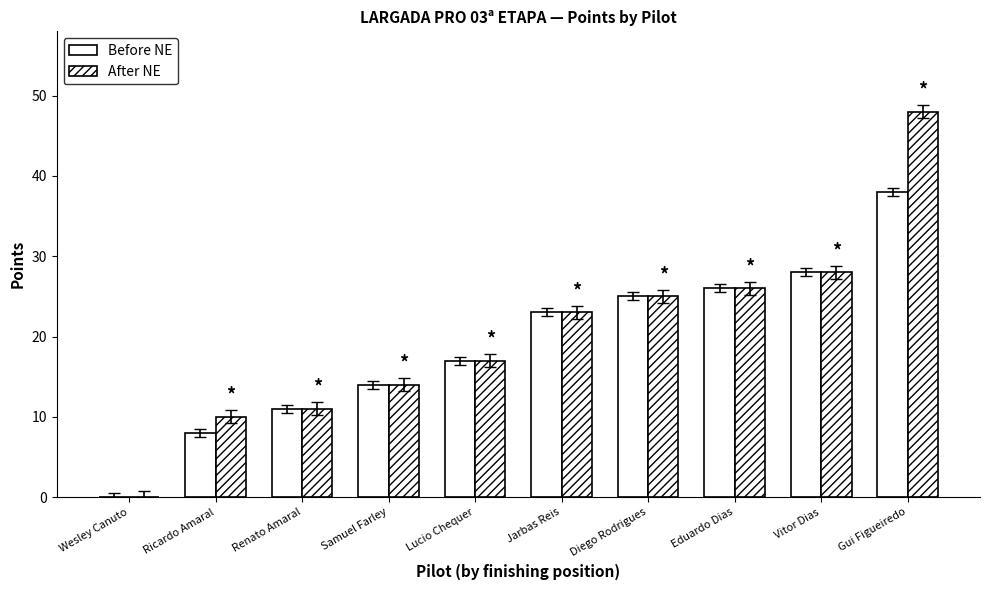

At which label is Before NE closest to 19?

Lucio Chequer